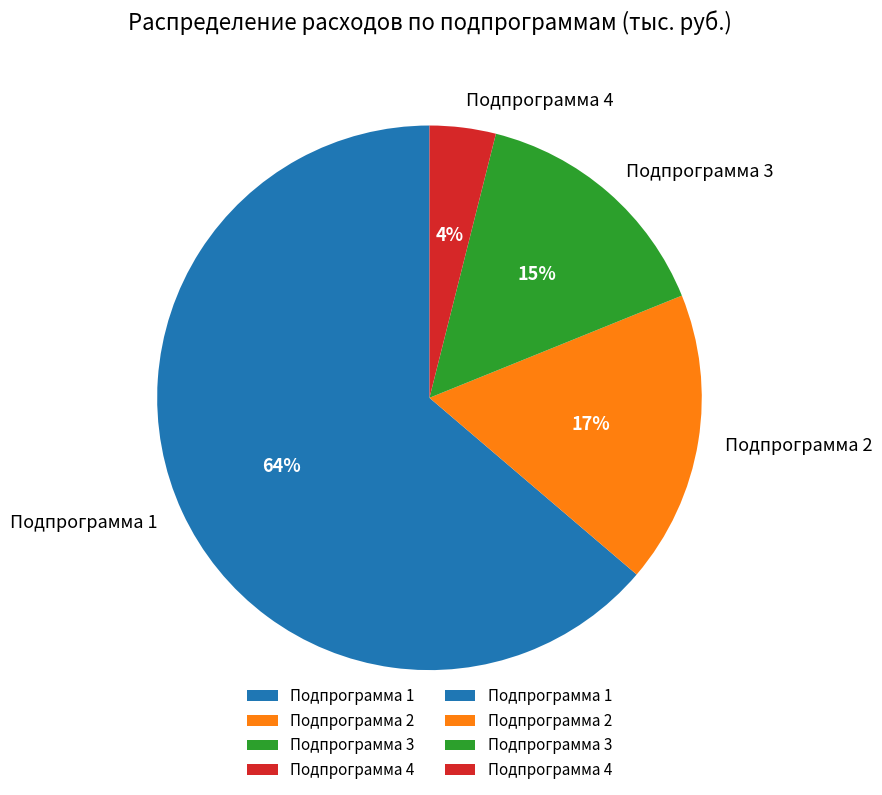

Does any single category account for the majority?

Yes